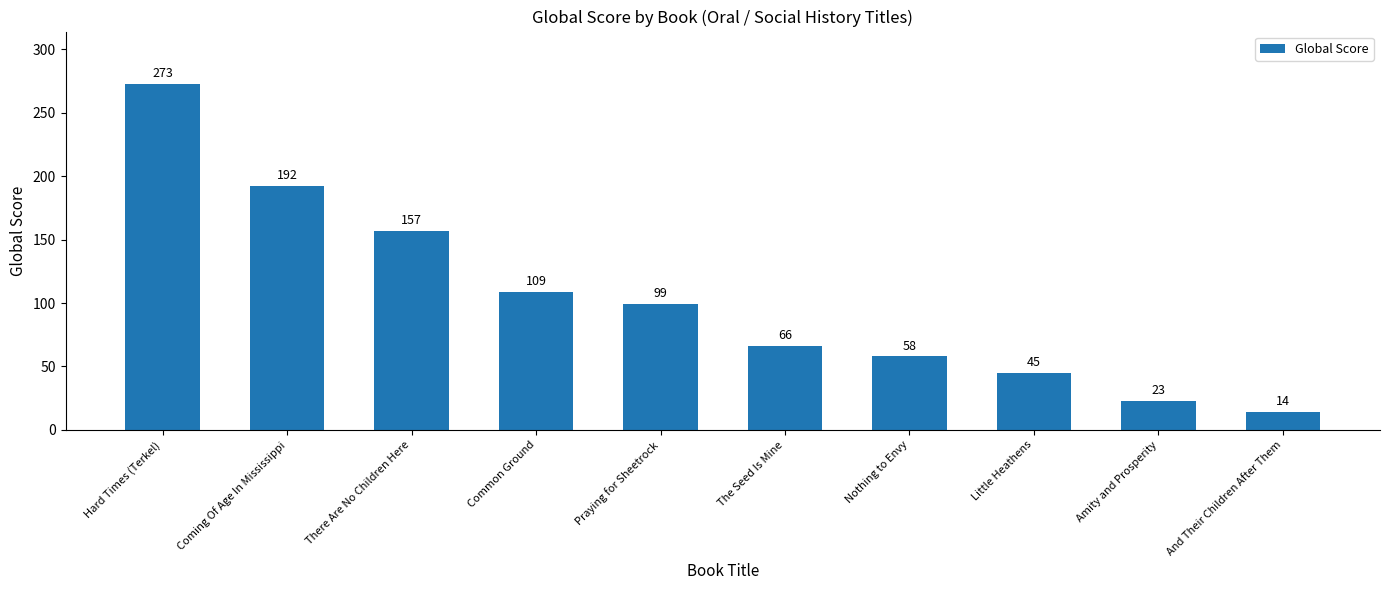

How many values are below 99?

5